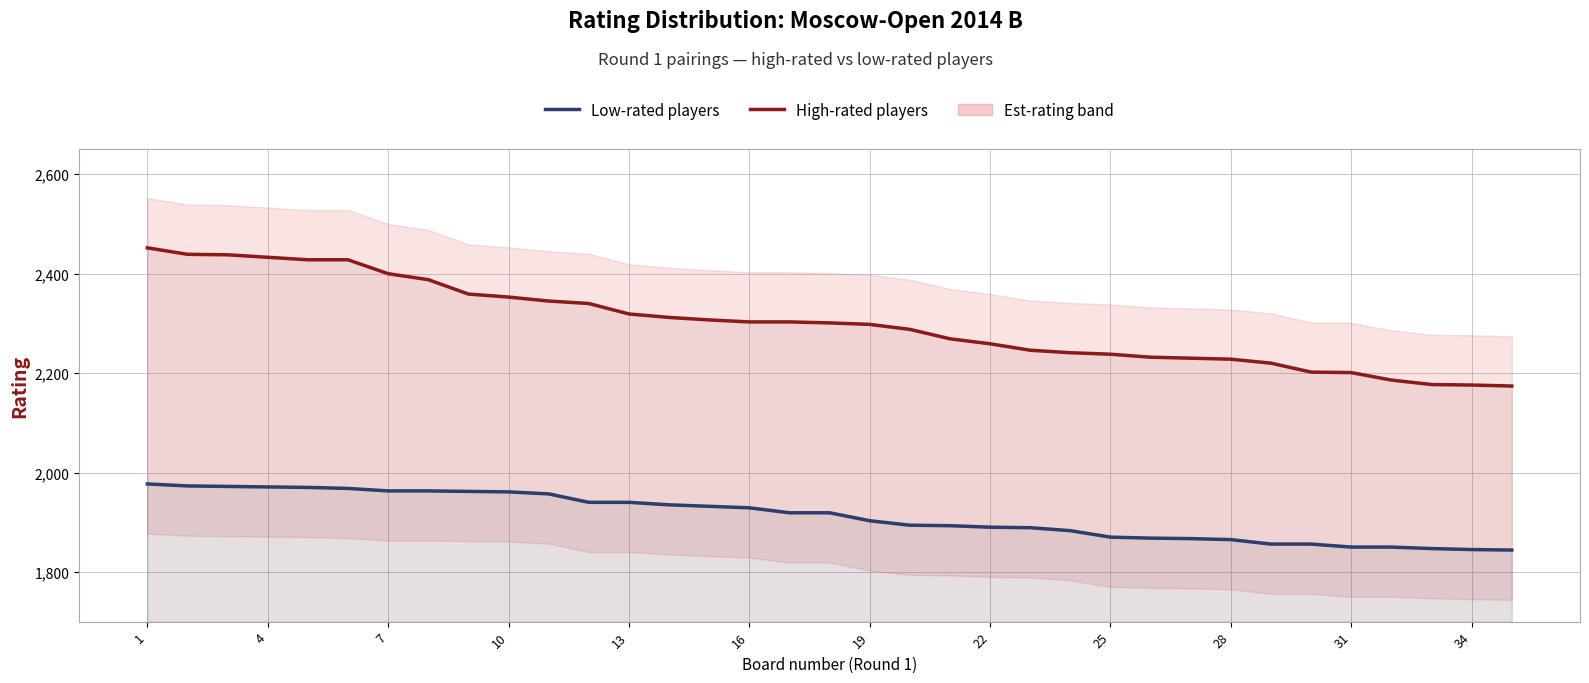

Which series changed the most between 16 and 25?

High-rated players